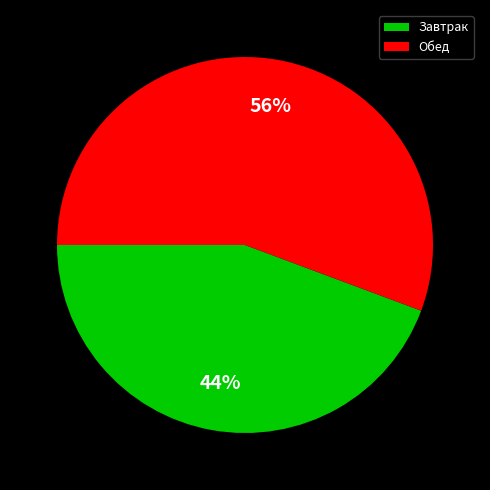

To the nearest percent, what is the combined percentage of Завтрак and Обед?

100%